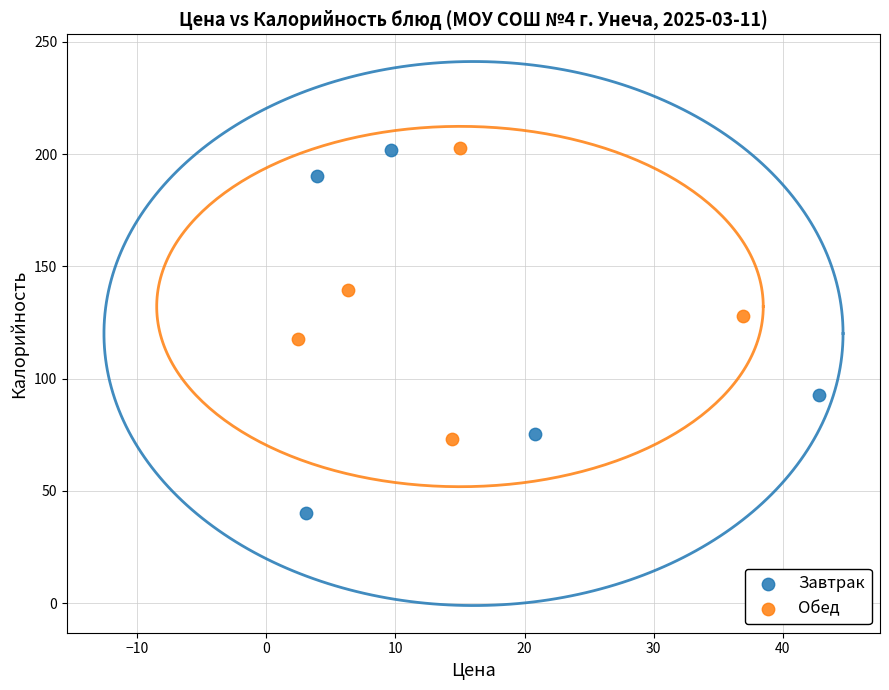

Which series has the largest Y range (max minus min)?

Завтрак